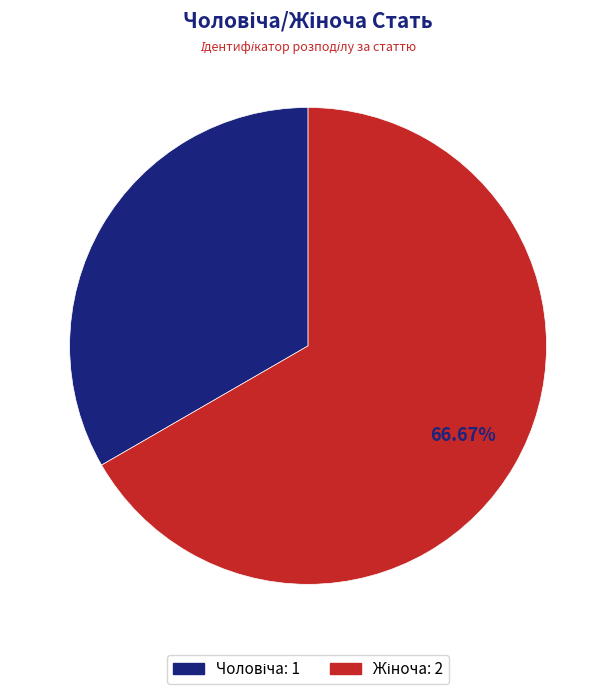

Is there any slice that represents more than half of the pie?

Yes